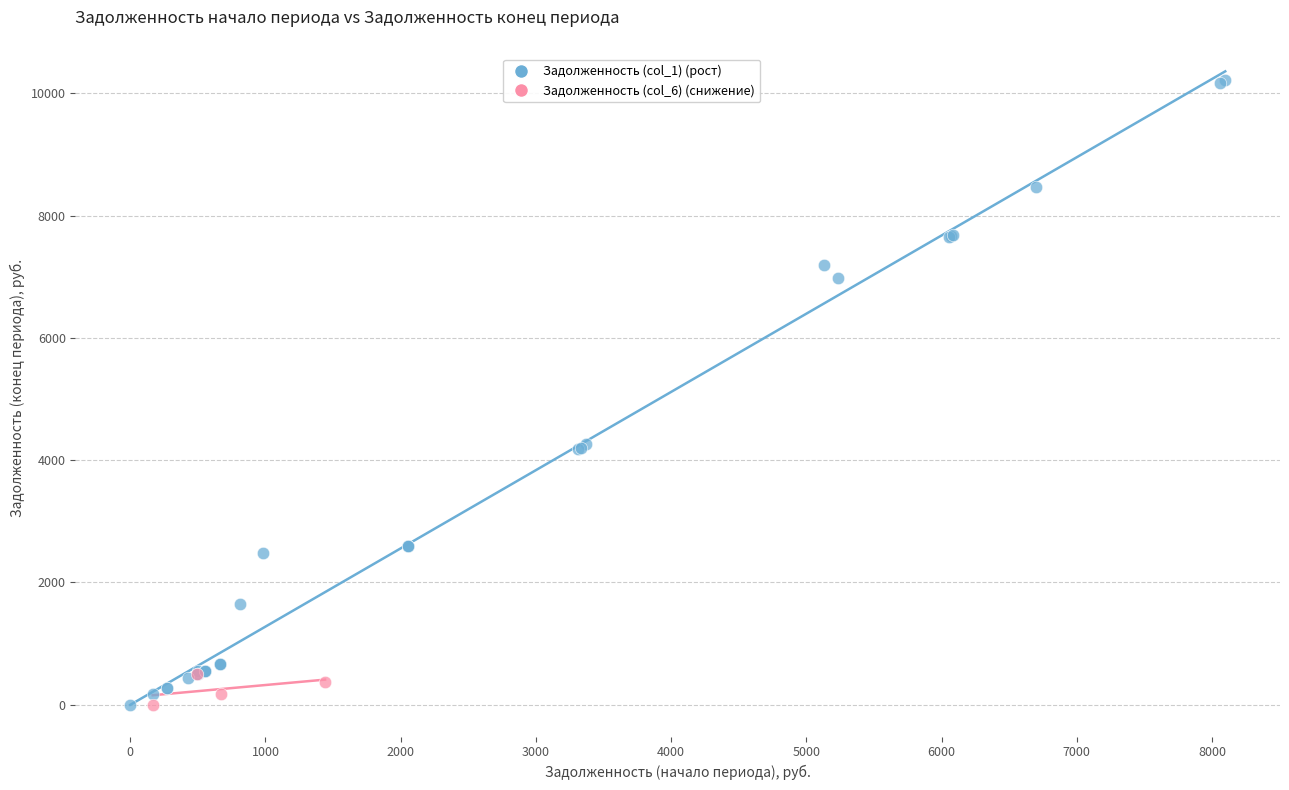

Which series contains the highest Y value?

Задолженность (col_1) (рост)